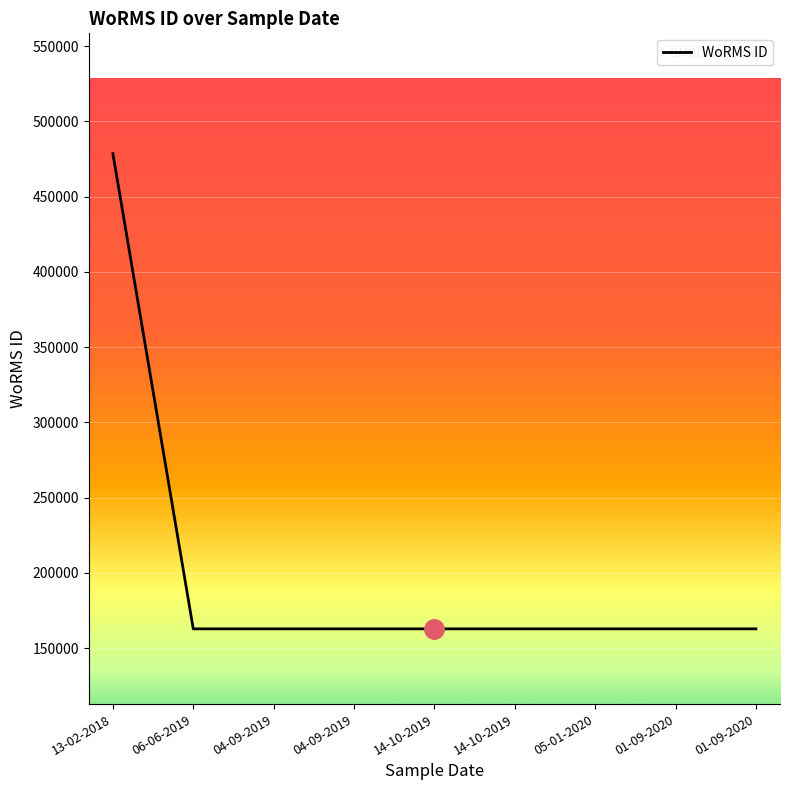

How many lines are shown in the chart?

1